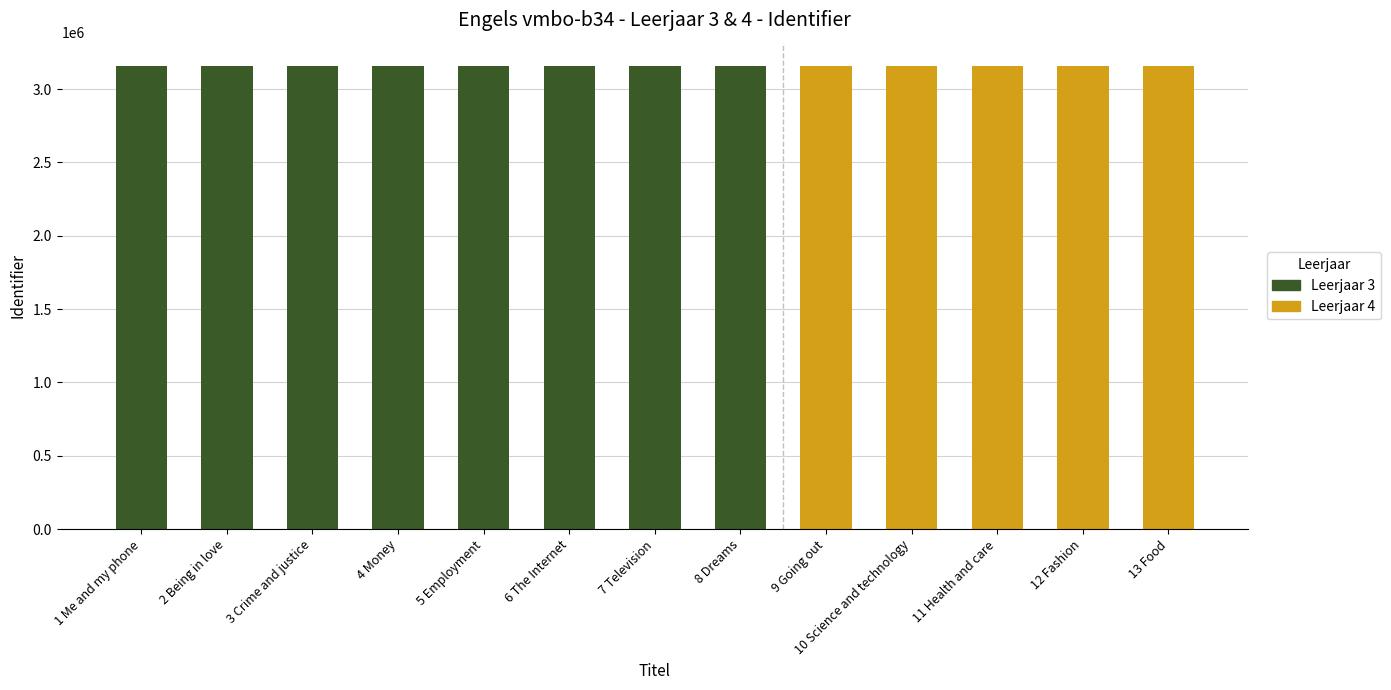

Are the bars horizontal?

No